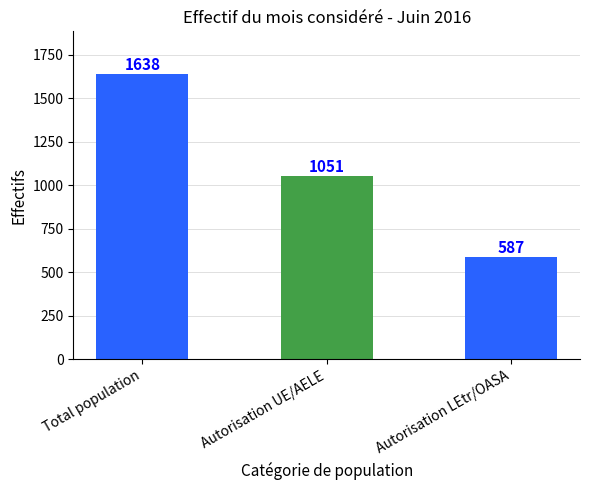

Between Total population and Autorisation UE/AELE, which is larger?

Total population